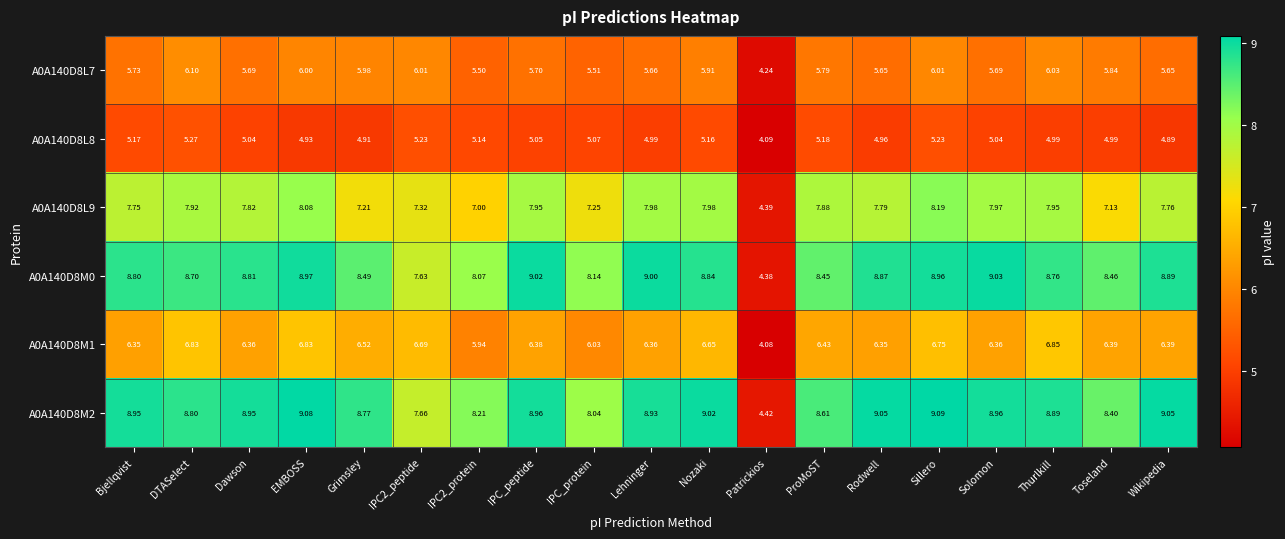

What is the spread (max minus min) of values at Bjellqvist?

3.8